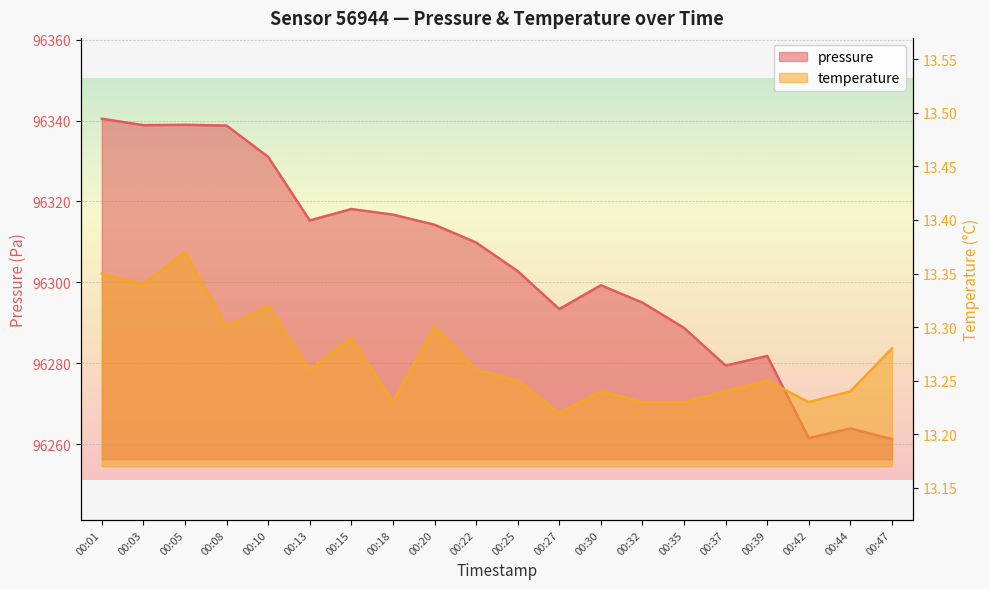

At which label does pressure reach its peak?

00:01